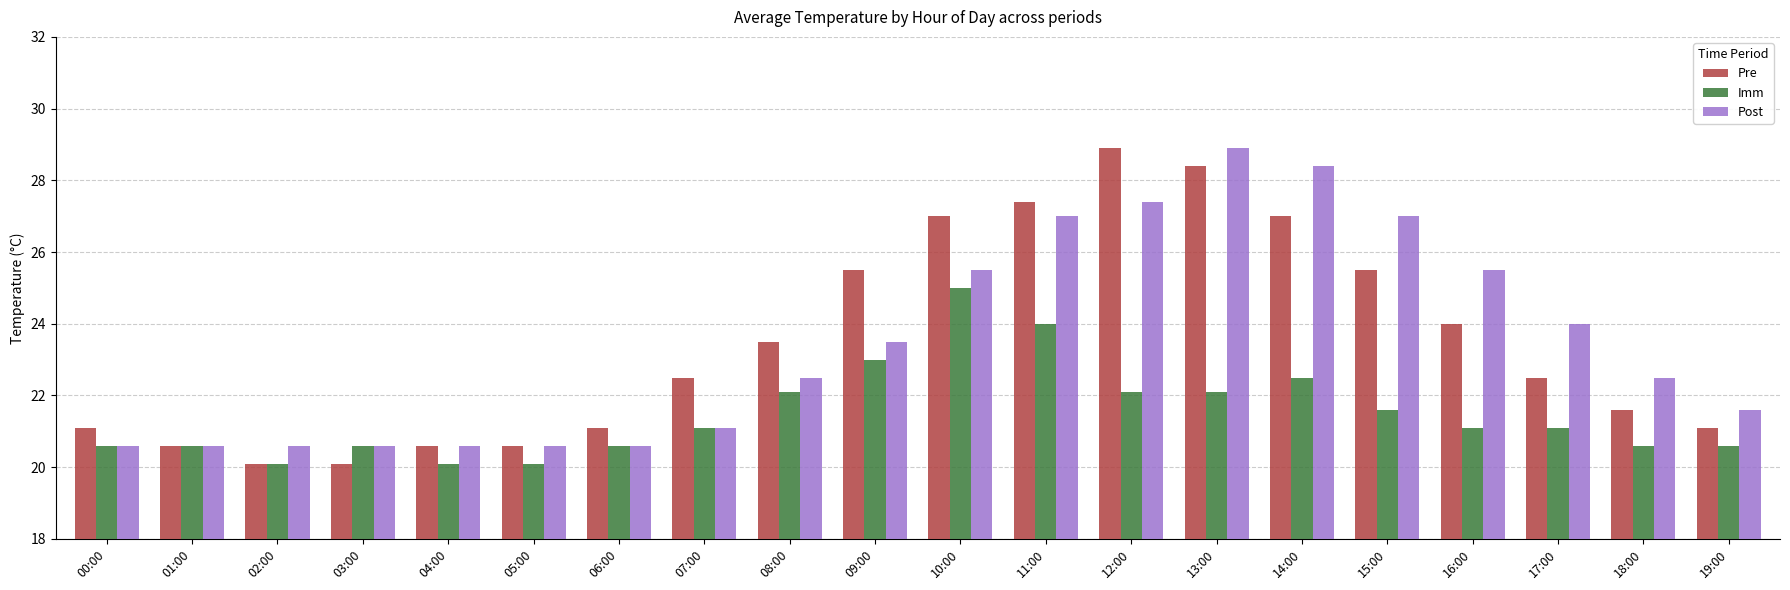

What is the sum of all Post values?

469.1